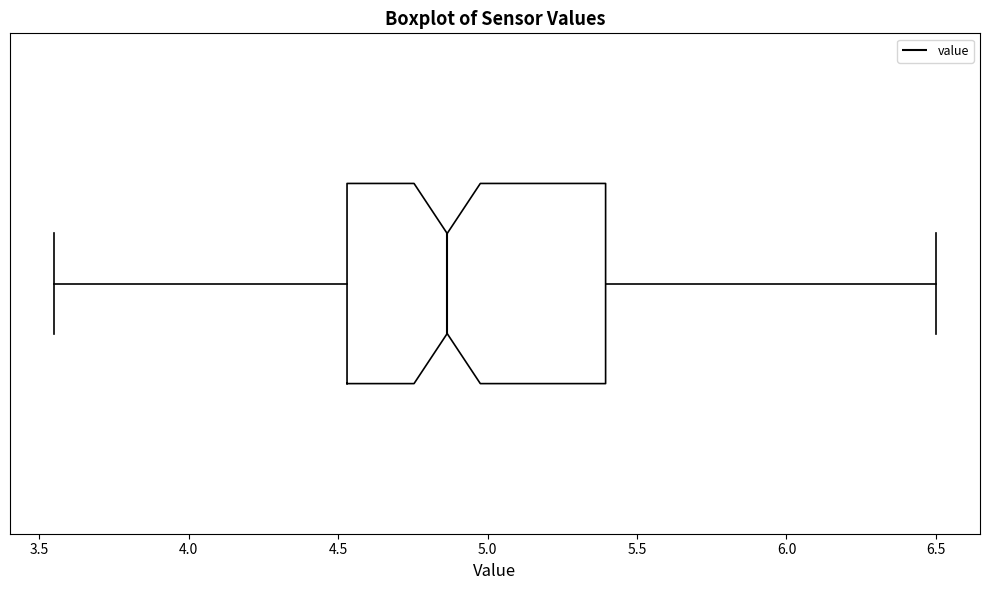

Transcribe this box plot: give where the median line is, the range the box spans, and where the two whiskers end, as read against the x-axis. The values are not printed on the chart, so give them approximately, as read against the axis.

median 4.85, box 4.55 to 5.40, whiskers 3.55 to 6.50